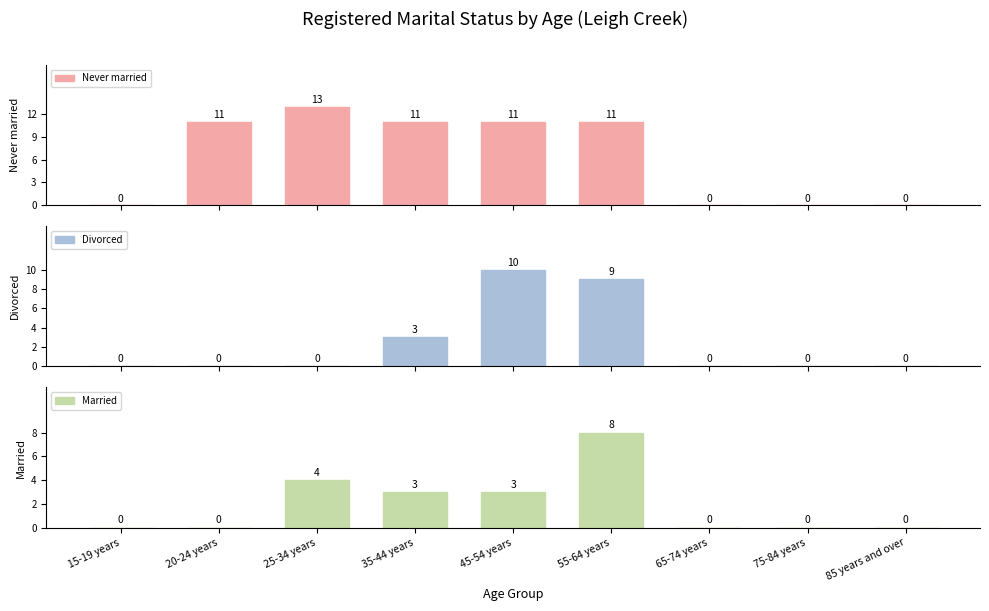

List the series in order of their peak value, highest first.

Never married, Divorced, Married